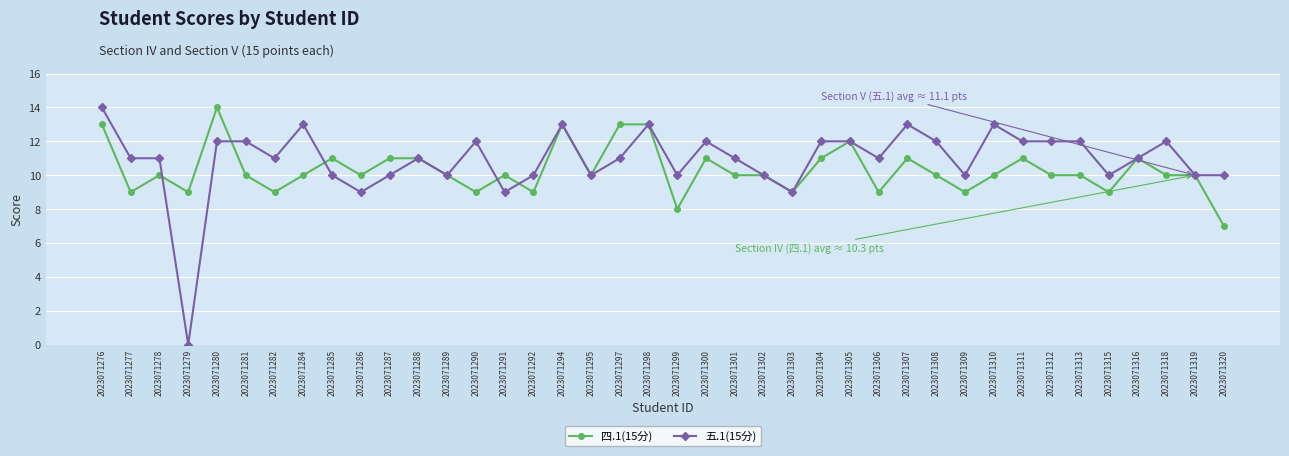

True or false: 五.1(15分) and 四.1(15分) intersect in this chart.

True